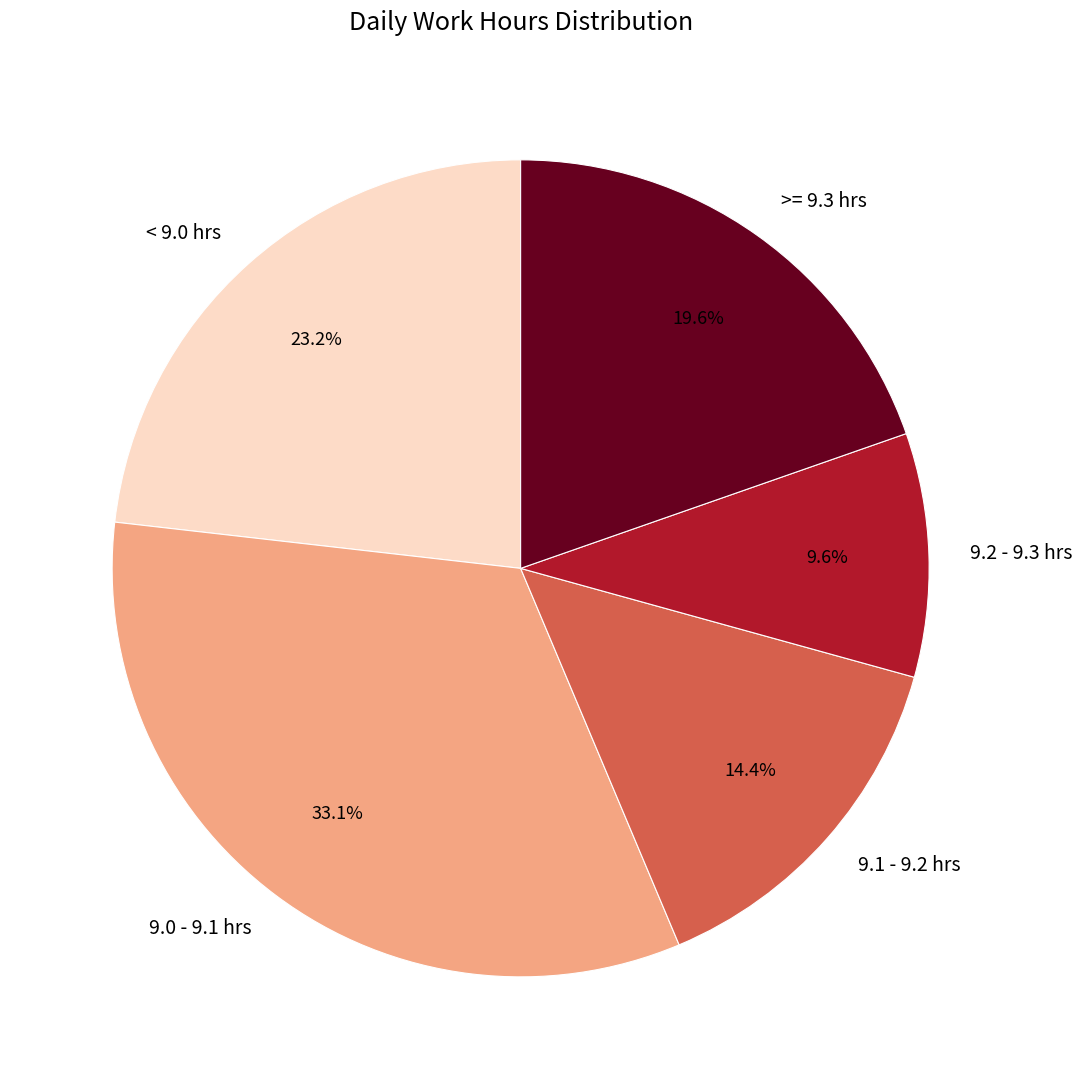

Which slice is the smallest?

9.2 - 9.3 hrs